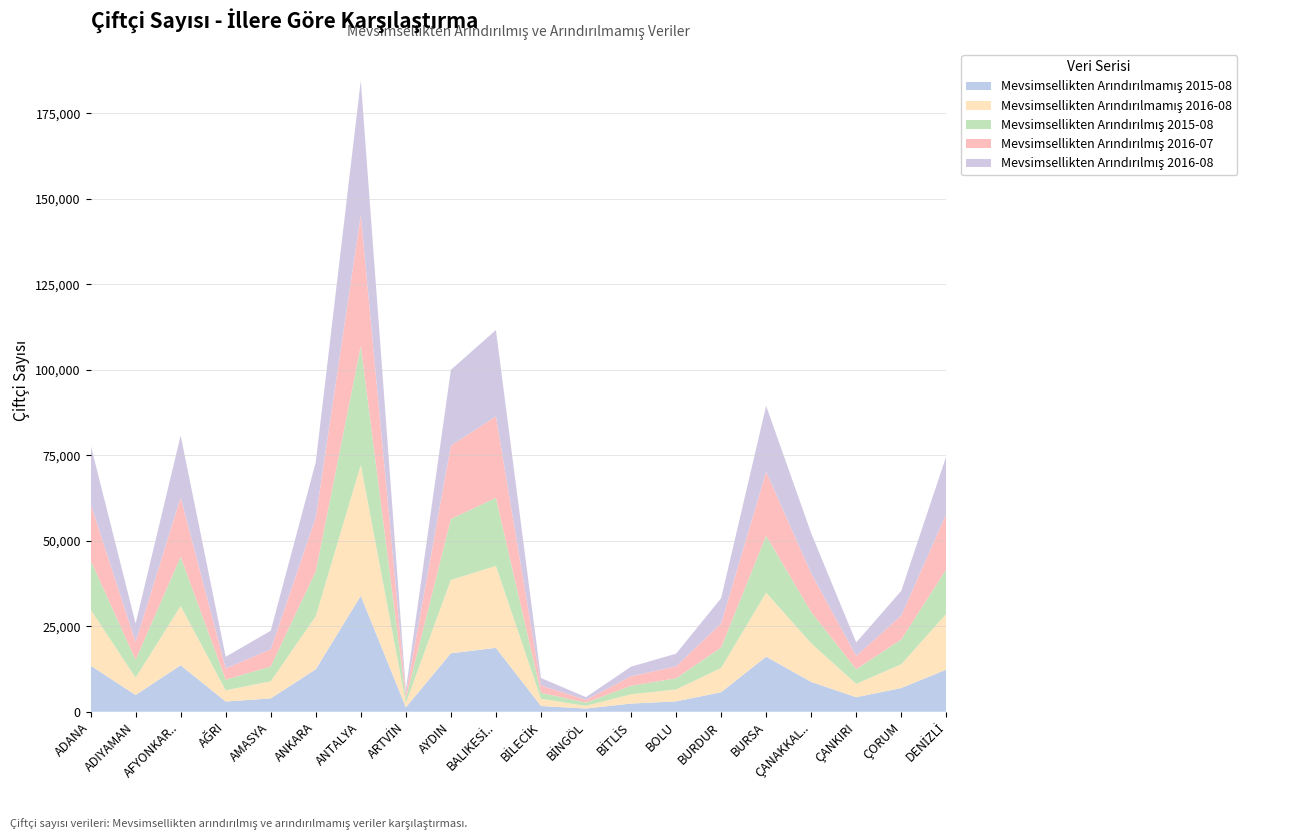

Reading right to left, list all the values displayed in this chart.

Mevsimsellikten Arındırılmamış 2015-08: DENİZLİ=12338.0	ÇORUM=6947.0	ÇANKIRI=4254.0	ÇANAKKALE=8726.0	BURSA=16114.0	BURDUR=5709.0	BOLU=3036.0	BİTLİS=2396.0	BİNGÖL=943.0	BİLECİK=1686.0	BALIKESİR=18678.0	AYDIN=17110.0	ARTVİN=1291.0	ANTALYA=33900.0	ANKARA=12425.0	AMASYA=3910.0	AĞRI=2990.0	AFYONKARAHİSAR=13596.0	ADIYAMAN=4902.0	ADANA=13515.0
Mevsimsellikten Arındırılmamış 2016-08: DENİZLİ=16309.0	ÇORUM=6938.0	ÇANKIRI=3887.0	ÇANAKKALE=11286.0	BURSA=18706.0	BURDUR=7099.0	BOLU=3471.0	BİTLİS=2723.0	BİNGÖL=781.0	BİLECİK=2113.0	BALIKESİR=23951.0	AYDIN=21439.0	ARTVİN=1272.0	ANTALYA=38282.0	ANKARA=15532.0	AMASYA=4994.0	AĞRI=3281.0	AFYONKARAHİSAR=17332.0	ADIYAMAN=5051.0	ADANA=16367.0
Mevsimsellikten Arındırılmış 2015-08: DENİZLİ=12989.6	ÇORUM=7259.4	ÇANKIRI=4296.1	ÇANAKKALE=9177.8	BURSA=16697.7	BURDUR=5995.1	BOLU=3286.1	BİTLİS=2482.2	BİNGÖL=951.6	BİLECİK=1759.2	BALIKESİR=19943.1	AYDIN=17850.5	ARTVİN=1321.0	ANTALYA=34883.7	ANKARA=13138.4	AMASYA=4327.2	AĞRI=3118.1	AFYONKARAHİSAR=14394.7	ADIYAMAN=5260.6	ADANA=14425.7
Mevsimsellikten Arındırılmış 2016-07: DENİZLİ=16170.0	ÇORUM=6970.8	ÇANKIRI=3894.9	ÇANAKKALE=11285.8	BURSA=18649.0	BURDUR=7015.3	BOLU=3465.8	BİTLİS=2778.7	BİNGÖL=808.8	BİLECİK=2123.1	BALIKESİR=23810.7	AYDIN=21420.6	ARTVİN=1258.7	ANTALYA=38255.6	ANKARA=15668.9	AMASYA=5039.4	AĞRI=3280.2	AFYONKARAHİSAR=17343.0	ADIYAMAN=5193.5	ADANA=16499.4
Mevsimsellikten Arındırılmış 2016-08: DENİZLİ=16962.0	ÇORUM=7259.8	ÇANKIRI=3931.4	ÇANAKKALE=11742.5	BURSA=19299.0	BURDUR=7391.4	BOLU=3728.6	BİTLİS=2810.0	BİNGÖL=790.2	BİLECİK=2186.5	BALIKESİR=25259.1	AYDIN=22181.4	ARTVİN=1302.0	ANTALYA=39300.8	ANKARA=16256.0	AMASYA=5428.4	AĞRI=3410.4	AFYONKARAHİSAR=18131.9	ADIYAMAN=5419.5	ADANA=17312.9